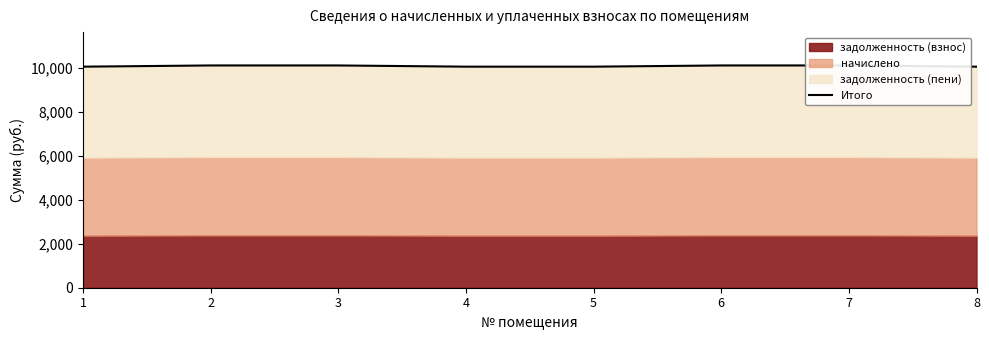

The value at 6 is 3709.6. True or false?

False